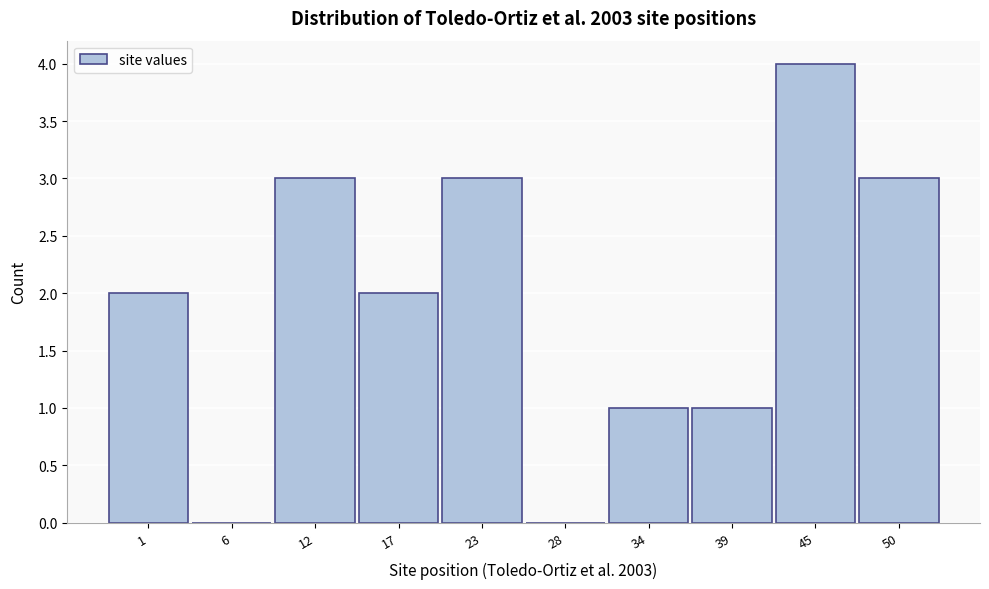

Reading left to right, extract all data points from this chart.

1=2	6=0	12=3	17=2	23=3	28=0	34=1	39=1	45=4	50=3